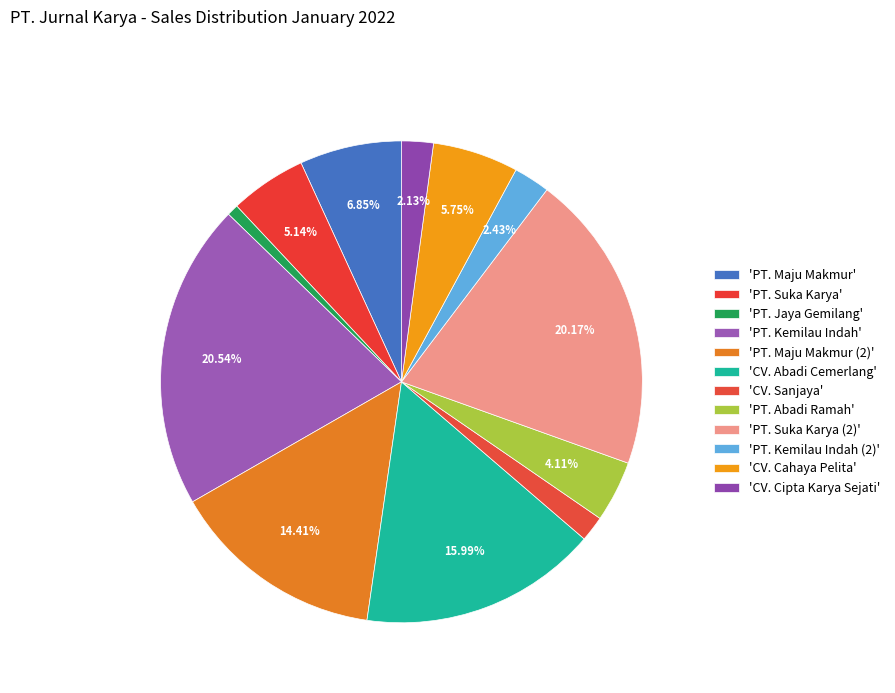

Rank the categories by value from highest to lowest.

PT. Kemilau Indah, PT. Suka Karya (2), CV. Abadi Cemerlang, PT. Maju Makmur (2), PT. Maju Makmur, CV. Cahaya Pelita, PT. Suka Karya, PT. Abadi Ramah, PT. Kemilau Indah (2), CV. Cipta Karya Sejati, CV. Sanjaya, PT. Jaya Gemilang